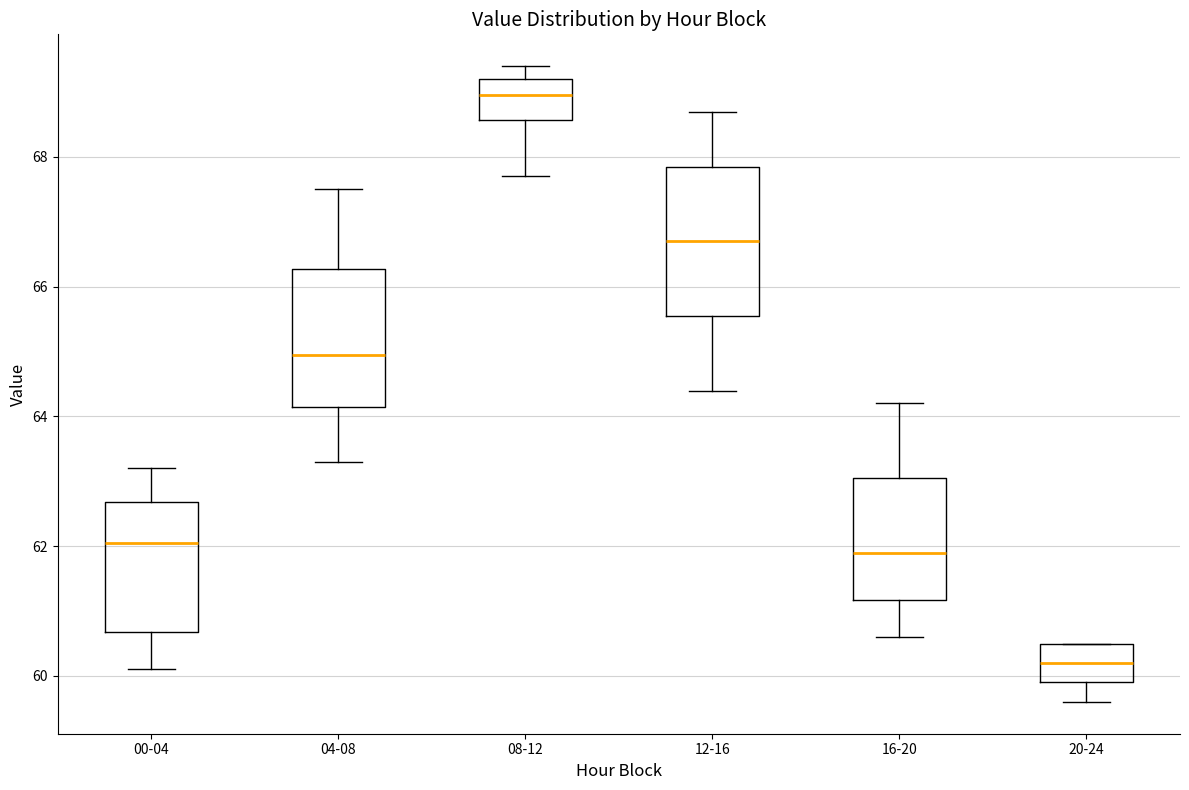

Which box has the lowest median line?

20-24